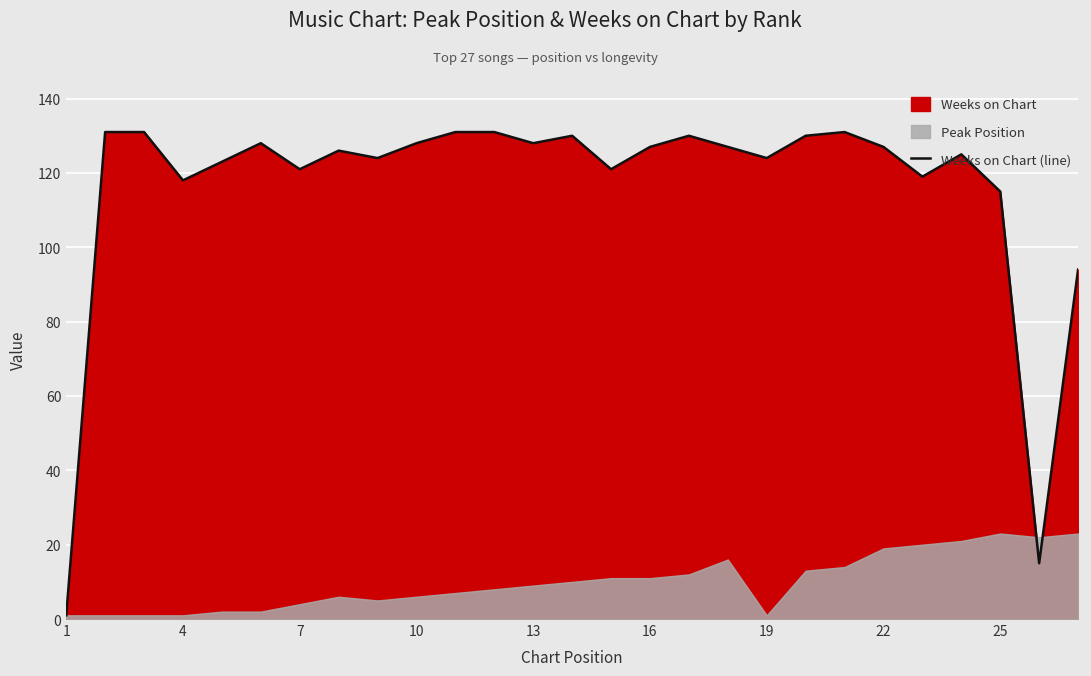

Between 10 and 19, which is larger?

10